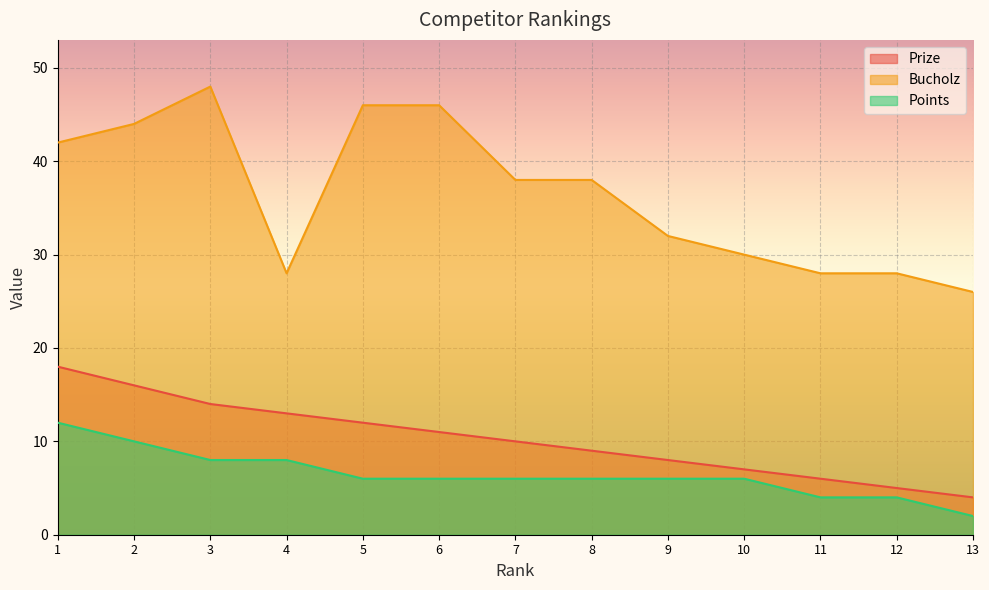

The Prize series shows 9 at 8. True or false?

True